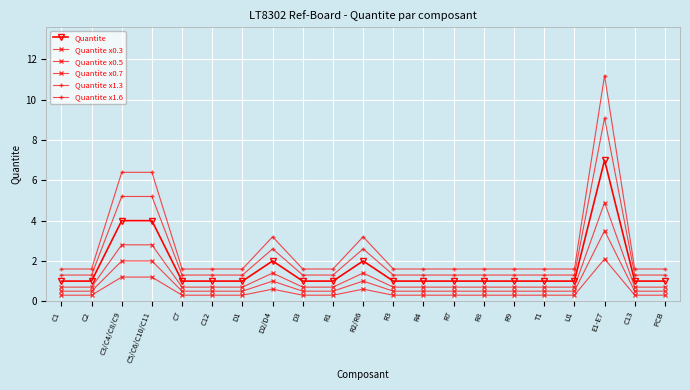

What is the average value of the Quantite series?

1.7